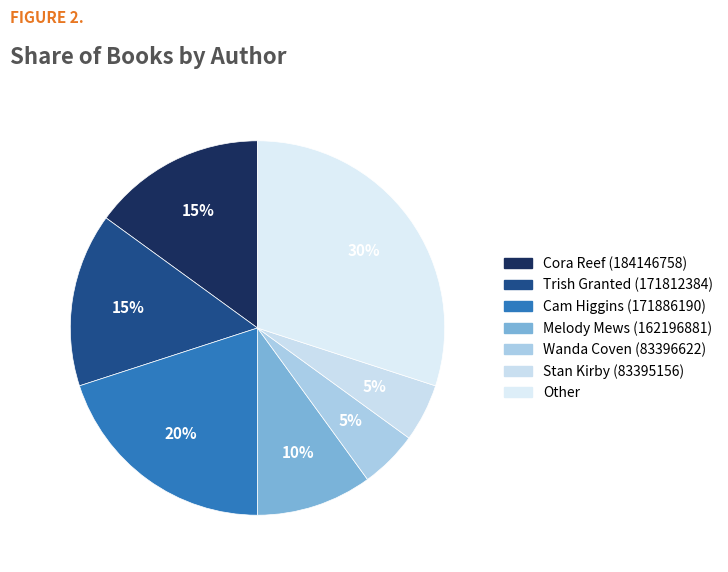

To the nearest percent, what is the combined percentage of Cam Higgins (171886190) and Other?

50%